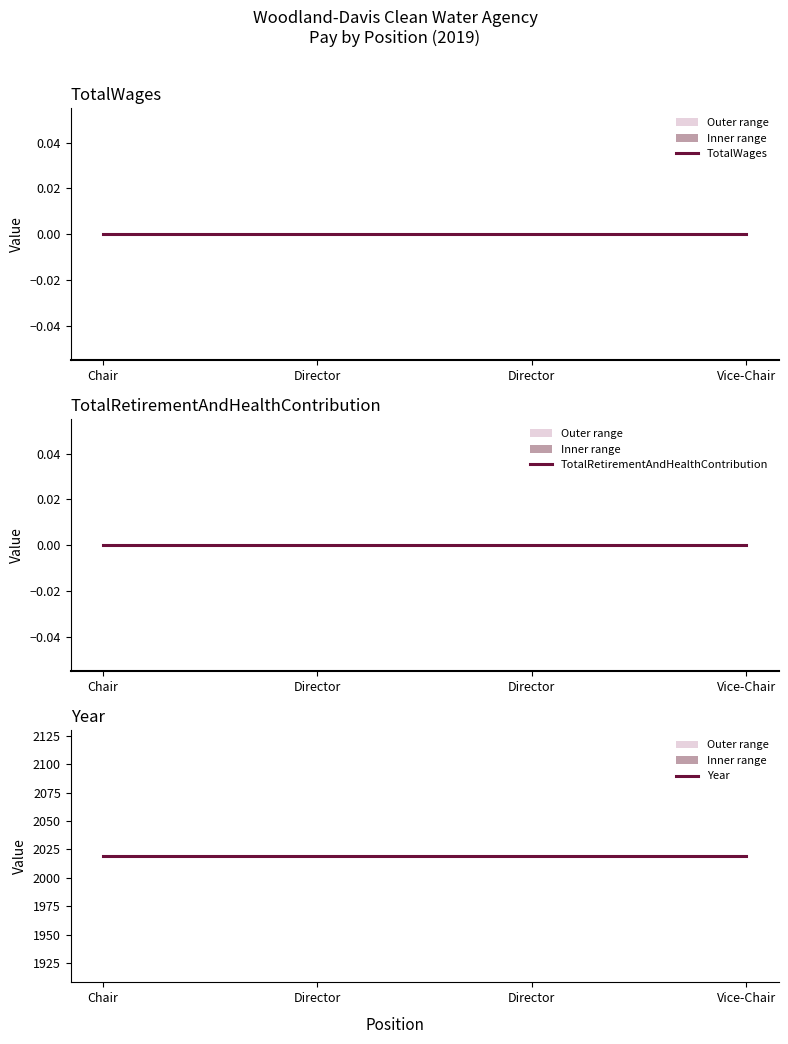

At which label does Year reach its peak?

Chair